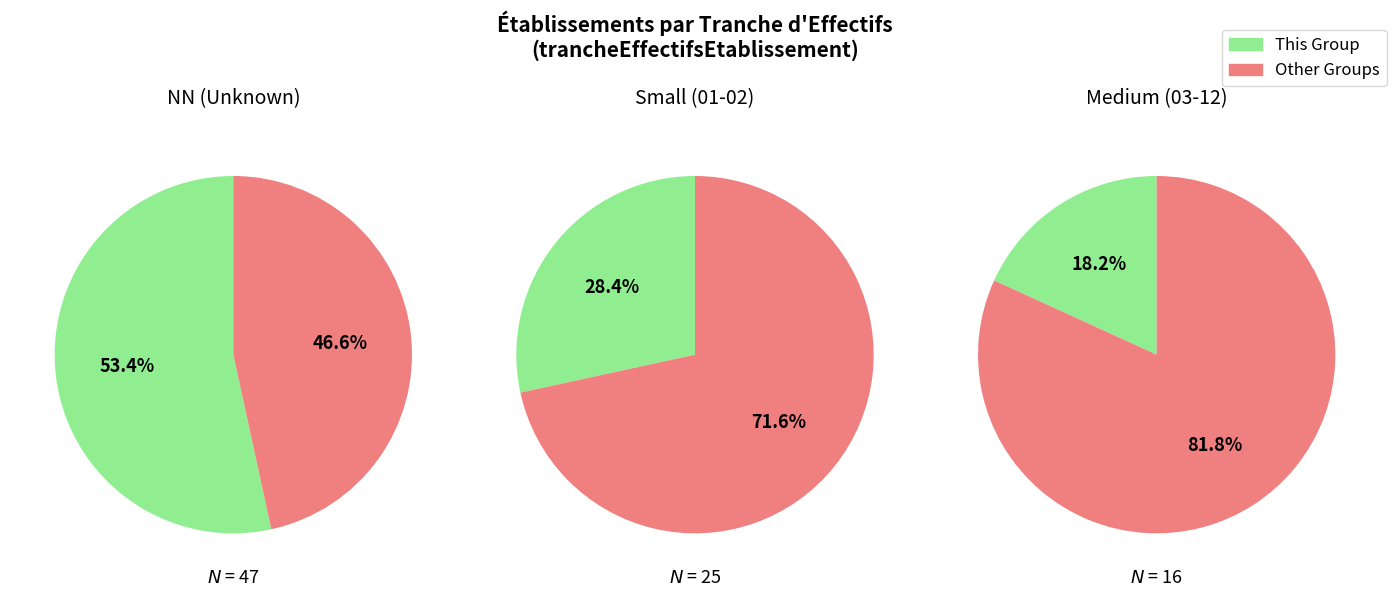

Do 02 and 11 together represent more than half of the pie?

No